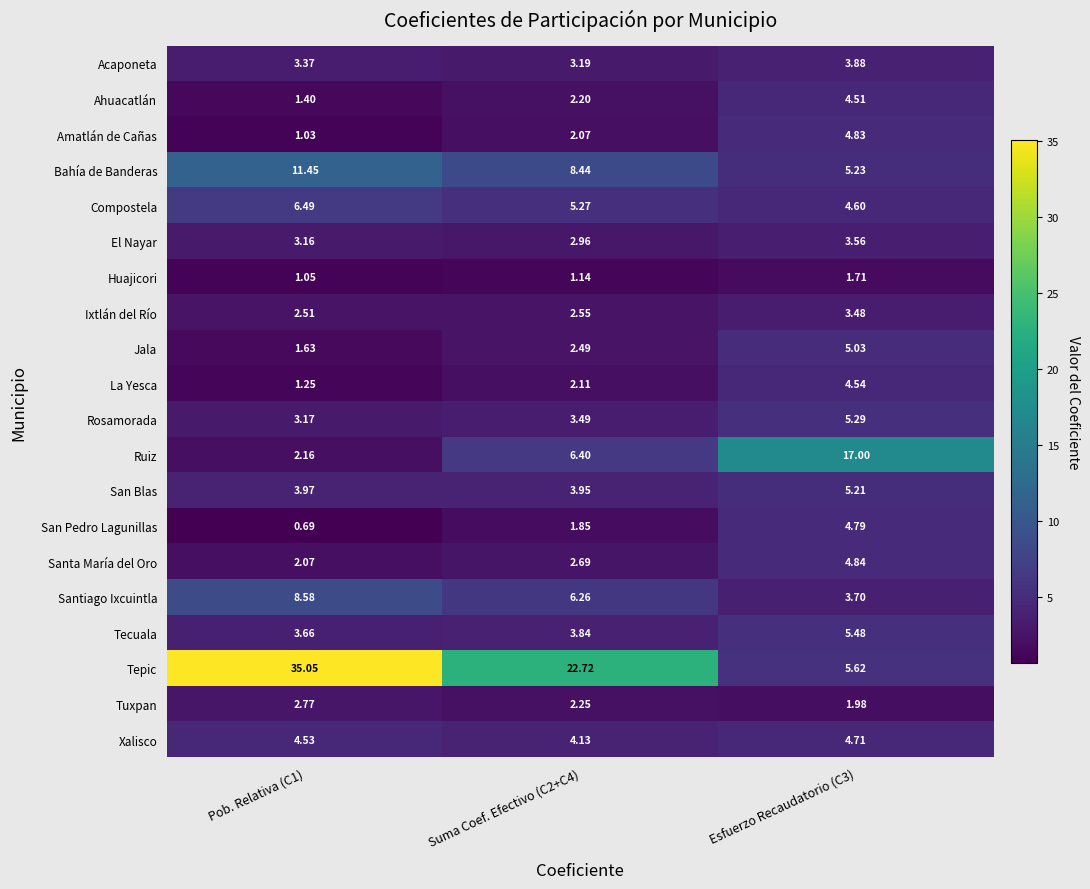

Which series has the largest total across all categories?

Tepic